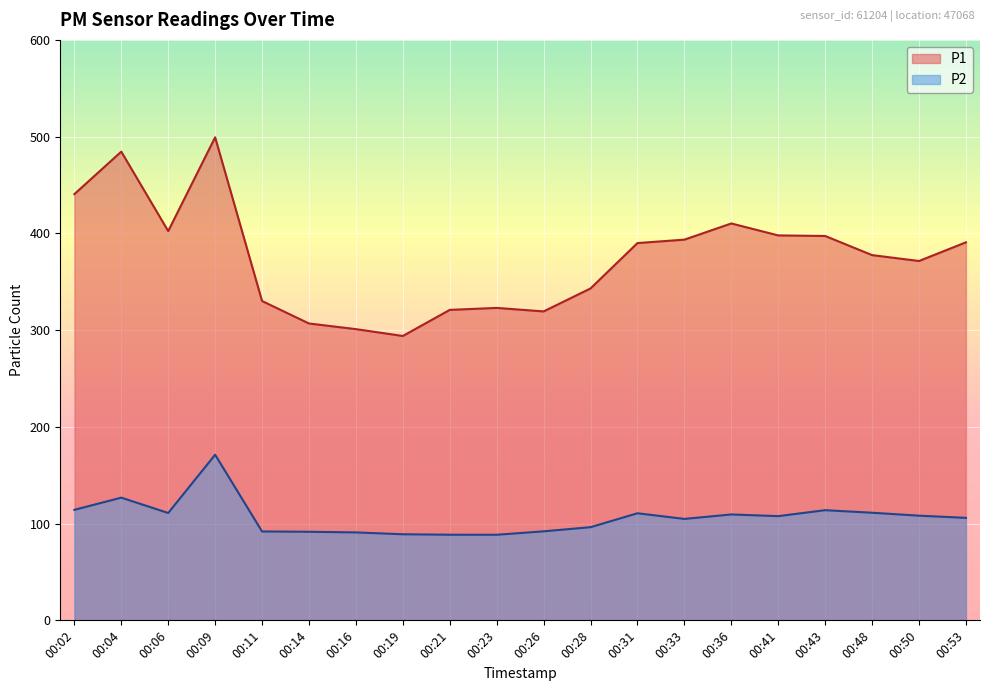

What is the difference between the second highest and minimum values in the P2 series?

38.4